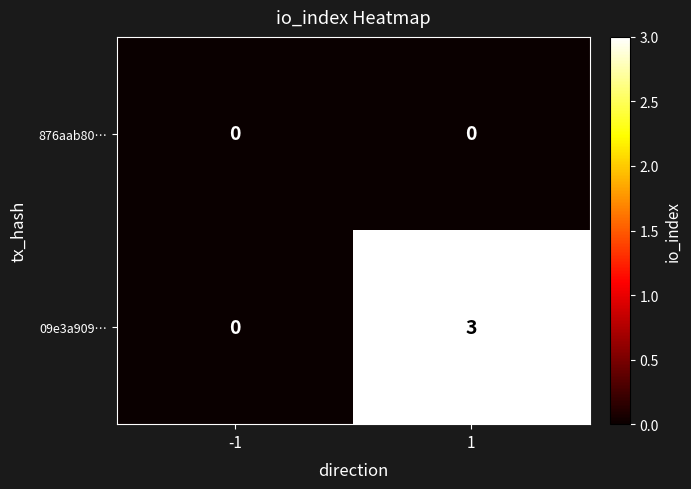

Read the 09e3a909… value at 1.

3